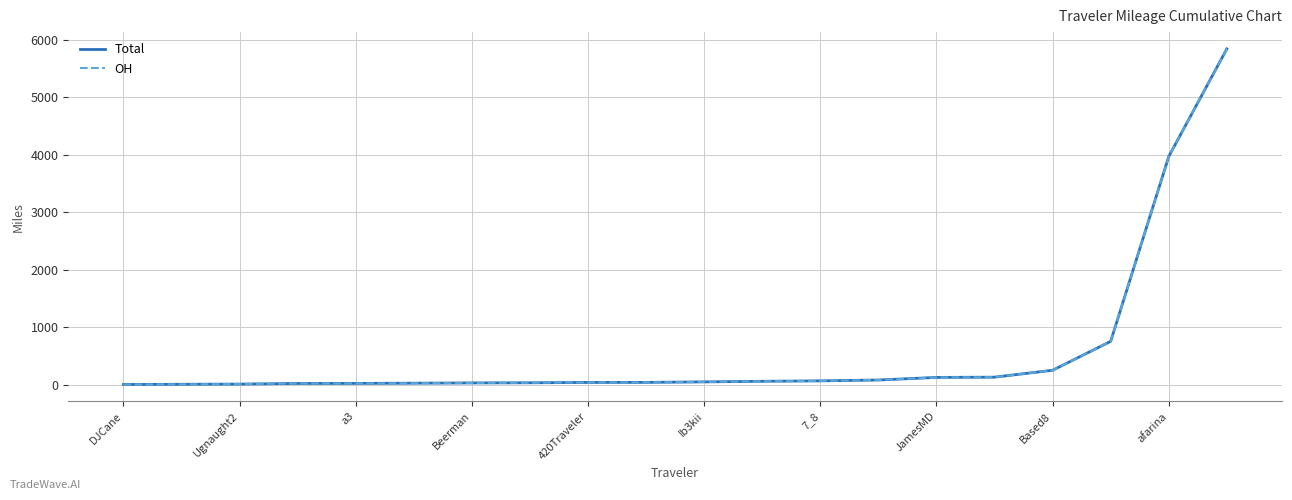

Which series has the largest range (max minus min)?

Total